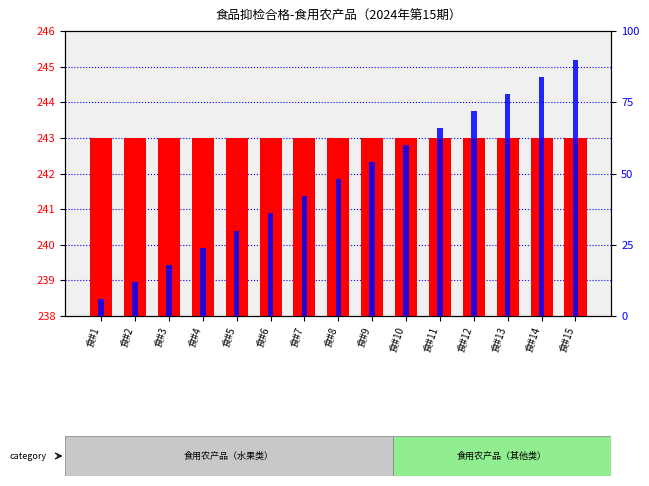

At which label does percentile rank within the sample reach its minimum?

食#1